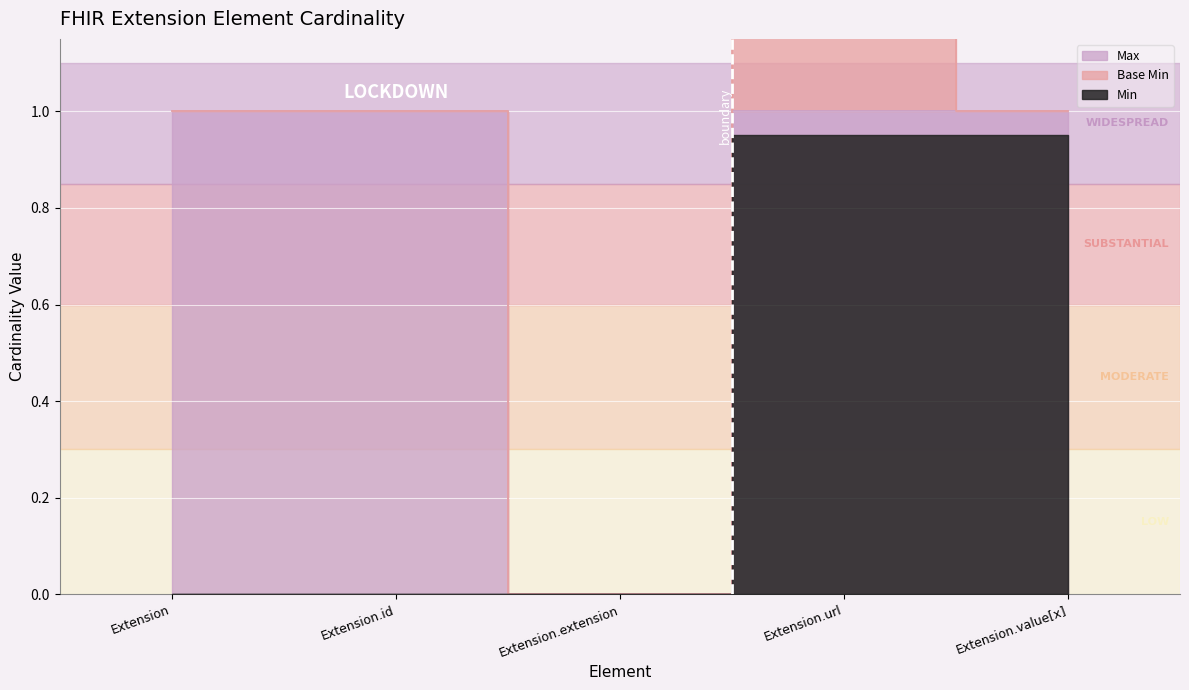

Count the number of categories in the chart.

5